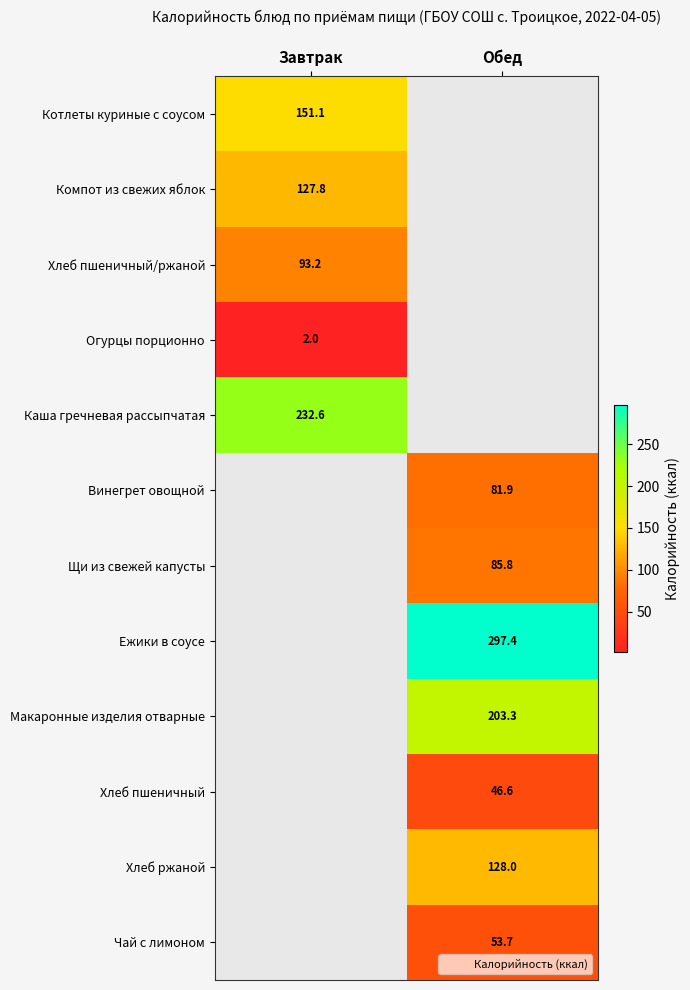

What is the minimum value shown in the chart?

2.0